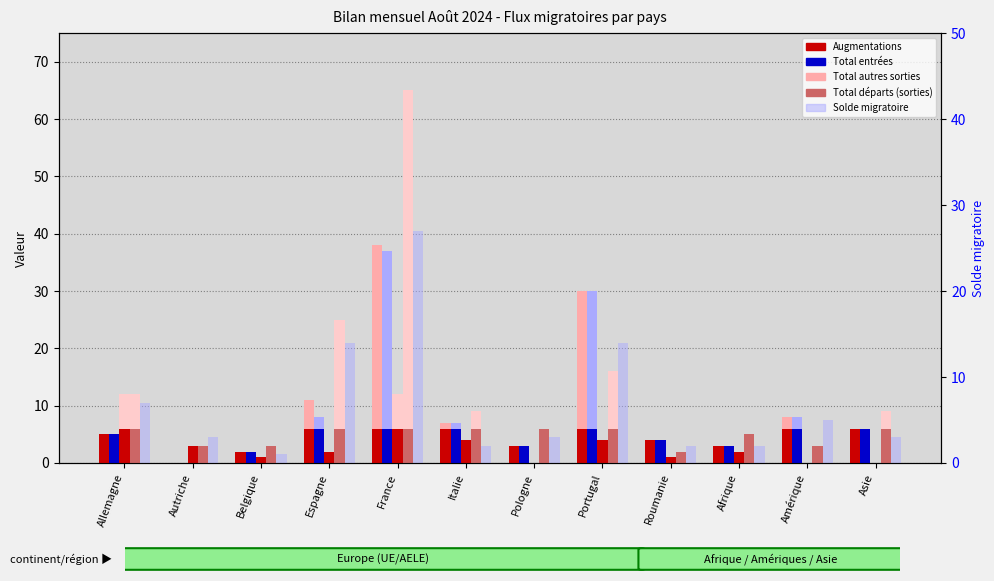

What is the sum of the Total départs values at Roumanie and Italie?

8